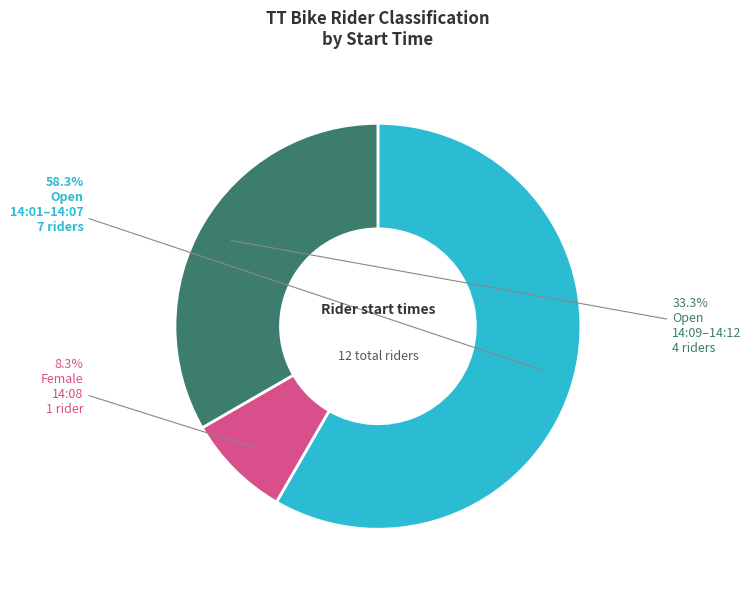

Is there a majority slice in this chart?

Yes